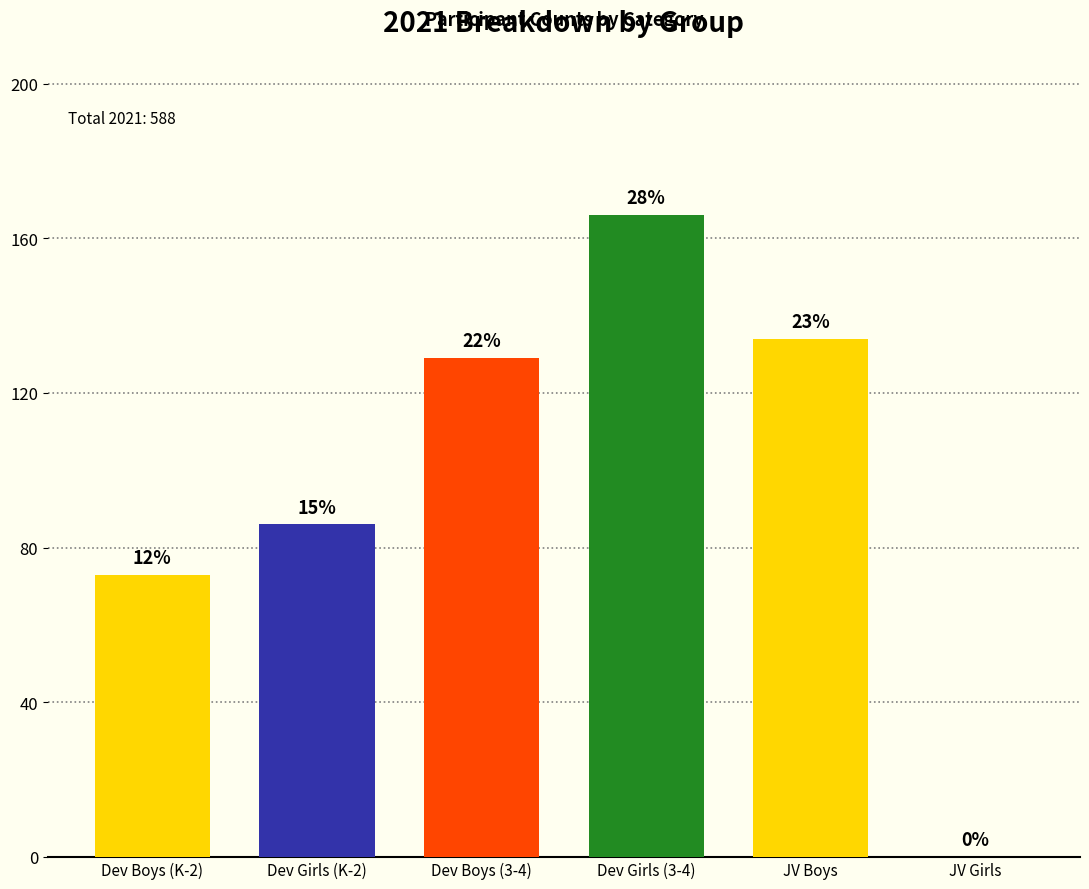

What is the difference between the maximum and second lowest values?

93